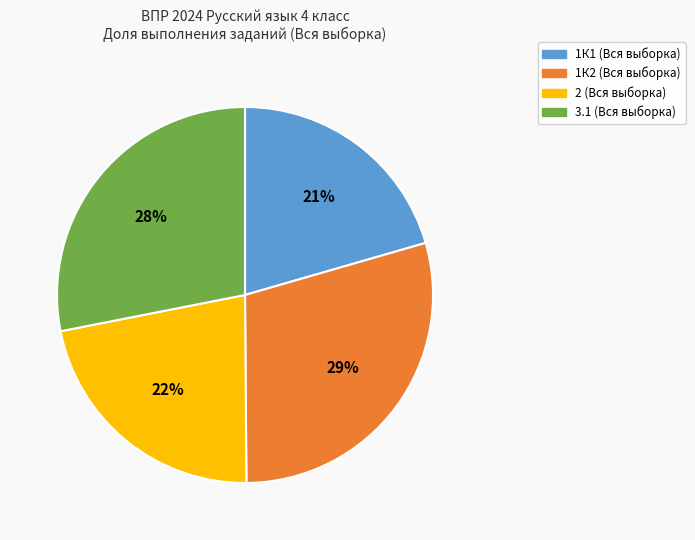

To the nearest percent, what is the average slice percentage?

25%